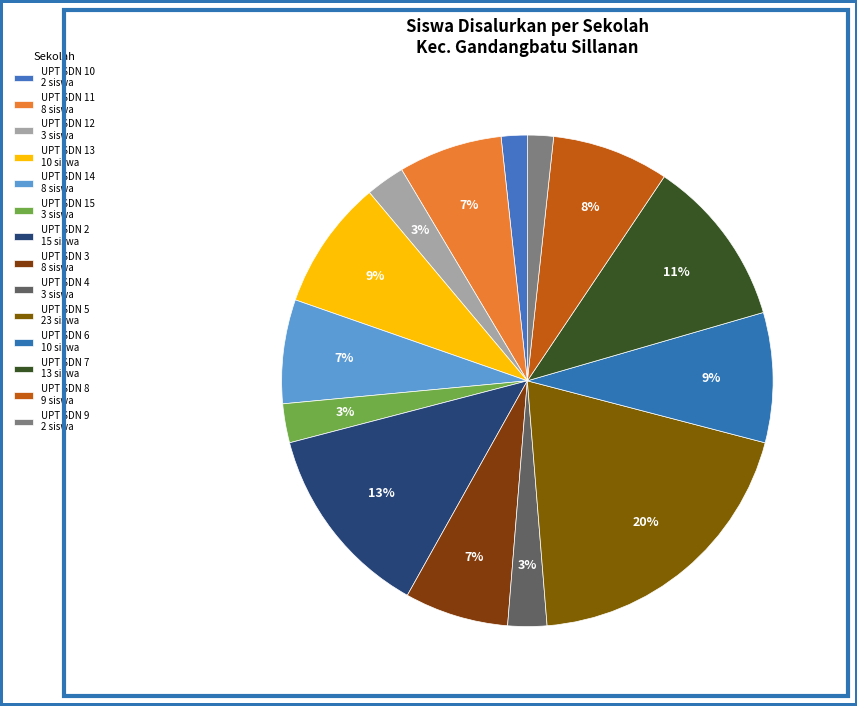

The UPT SDN 11 slice represents 7% of the pie. True or false?

True